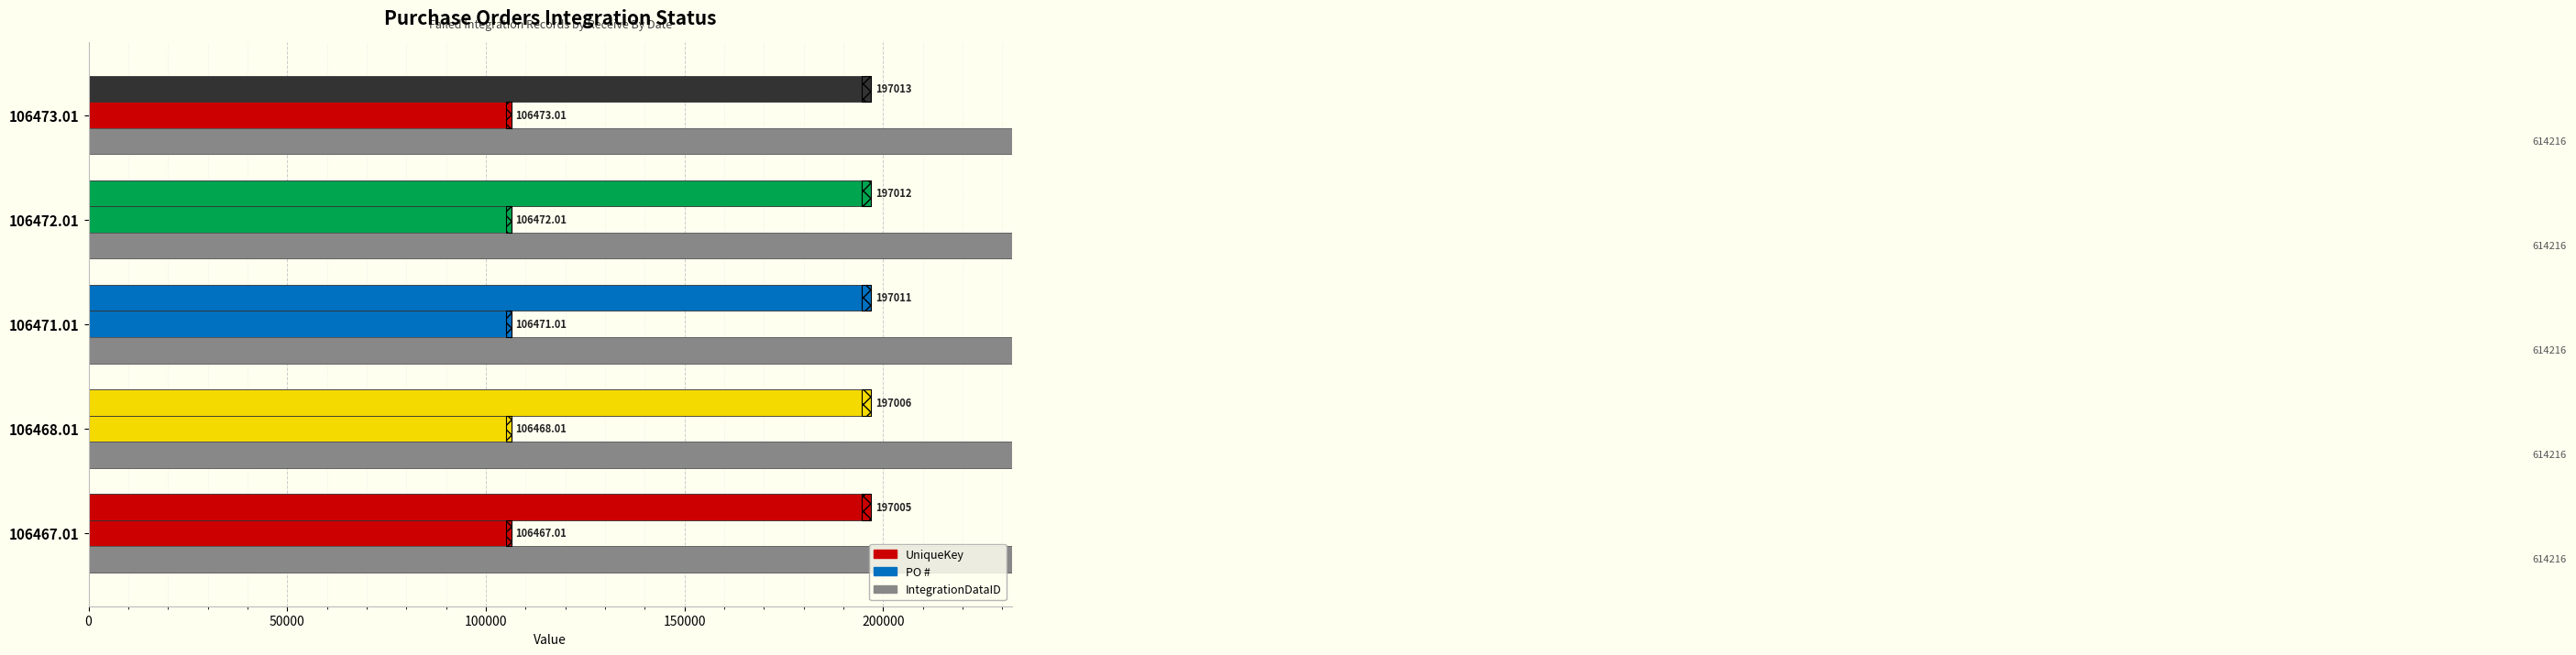

How many data points does each series have?

5